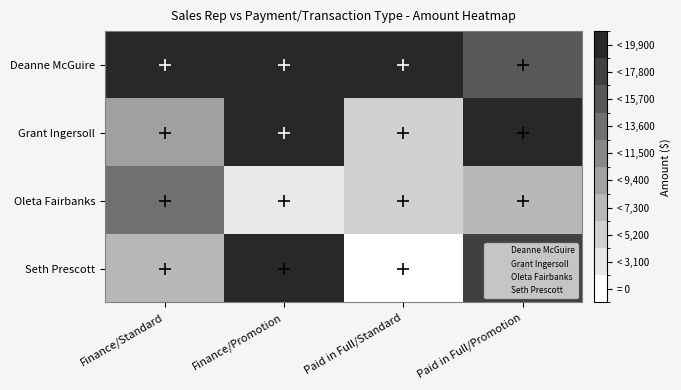

At which category does the chart reach its minimum across all series?

Paid in Full/Standard